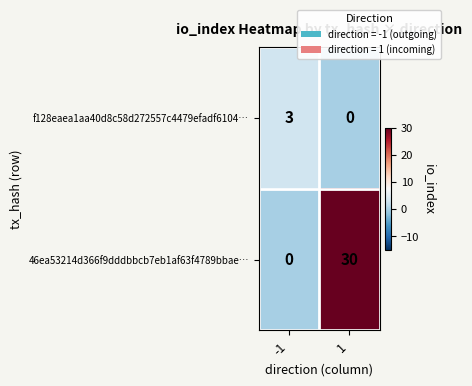

Rank the categories by f128eaea1aa40d8c58d272557c4479efadf6104… value from highest to lowest.

-1, 1